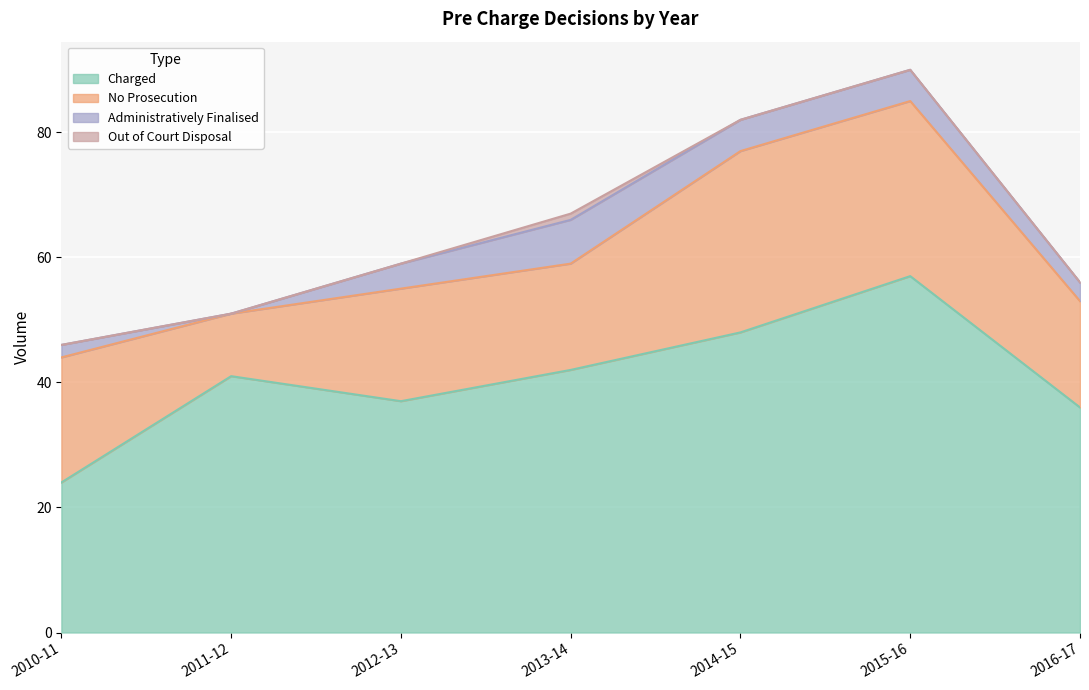

Which has a higher value, 2016-17 or 2010-11?

2016-17